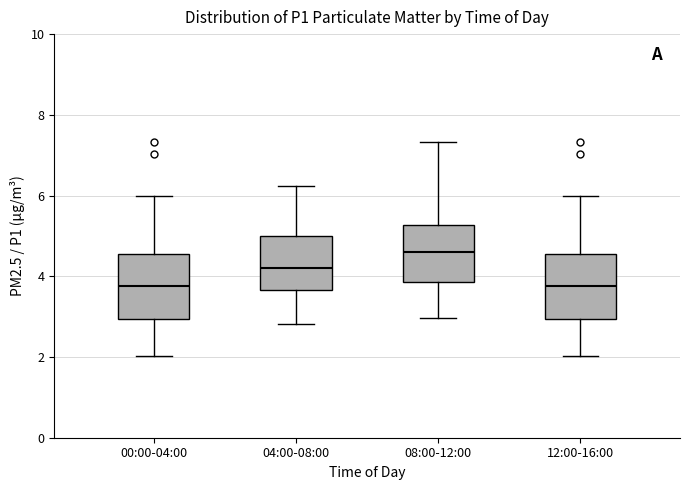

Reading left to right, transcribe this box plot: for each box, give where its median line is, the range the box spans, and where its two whiskers end, as read against the y-axis. The values are not printed on the chart, so give them approximately, as read against the axis.

00:00-04:00: median 3.8, box 3.0 to 4.6, whiskers 2.0 to 6.0
04:00-08:00: median 4.2, box 3.6 to 5.0, whiskers 2.8 to 6.2
08:00-12:00: median 4.6, box 3.8 to 5.2, whiskers 3.0 to 7.4
12:00-16:00: median 3.8, box 3.0 to 4.6, whiskers 2.0 to 6.0